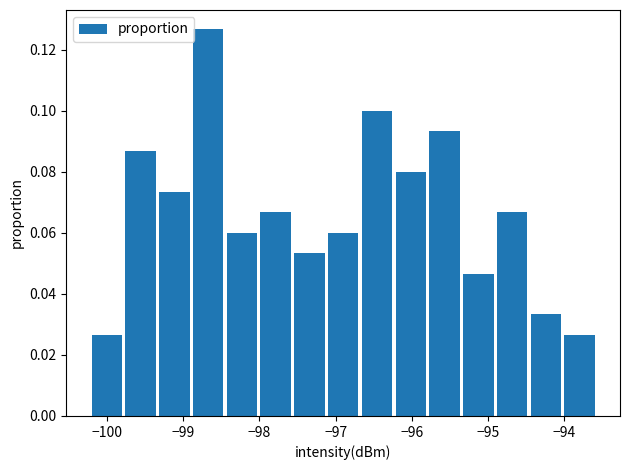

Reading left to right, list every bar in this chart as the range it spans on the x-axis followed by its height. Neither the bar edges nor the heights are printed on the chart, so give them approximately, as read against the axes.

-100.2 to -99.8: 0.026
-99.8 to -99.3: 0.086
-99.3 to -98.9: 0.074
-98.9 to -98.4: 0.126
-98.4 to -98.0: 0.060
-98.0 to -97.6: 0.066
-97.6 to -97.1: 0.054
-97.1 to -96.7: 0.060
-96.7 to -96.2: 0.100
-96.2 to -95.8: 0.080
-95.8 to -95.4: 0.094
-95.4 to -94.9: 0.046
-94.9 to -94.5: 0.066
-94.5 to -94.0: 0.034
-94.0 to -93.6: 0.026